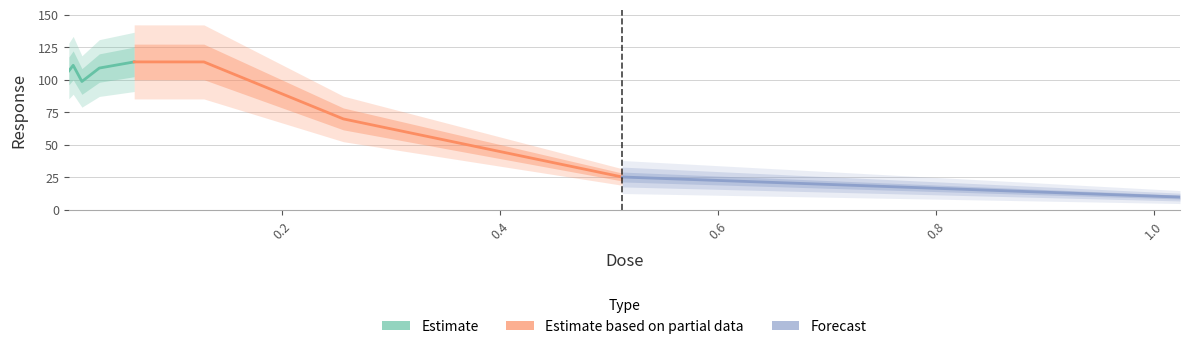

How many points are higher than both their immediate neighbors (excluding endpoints)?

2